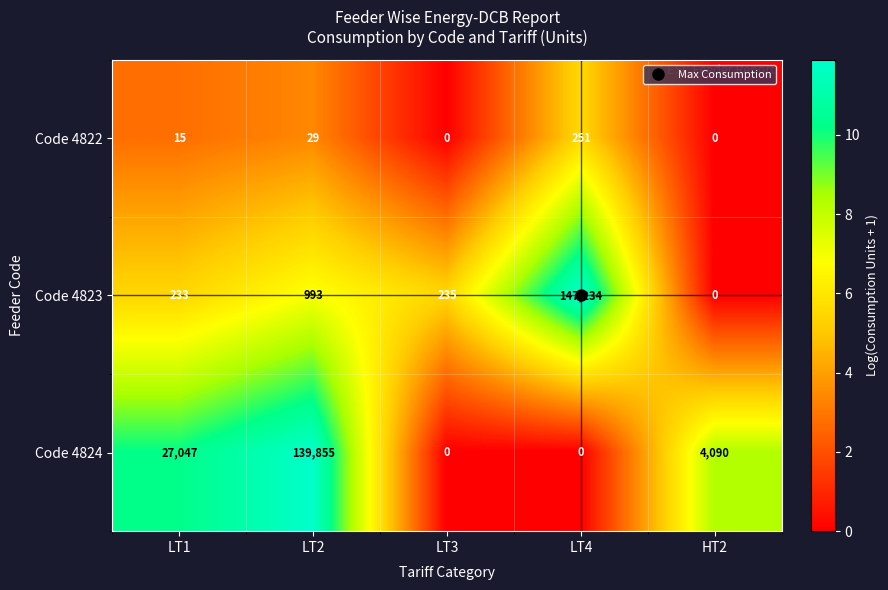

Which series has the largest total across all categories?

Code 4824